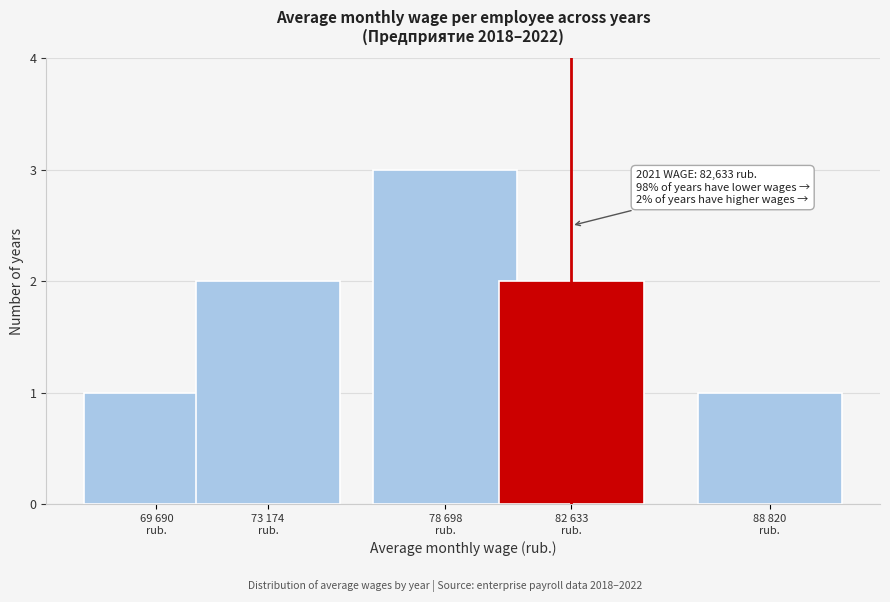

Reading left to right, list all the values displayed in this chart.

1	2	3	2	1